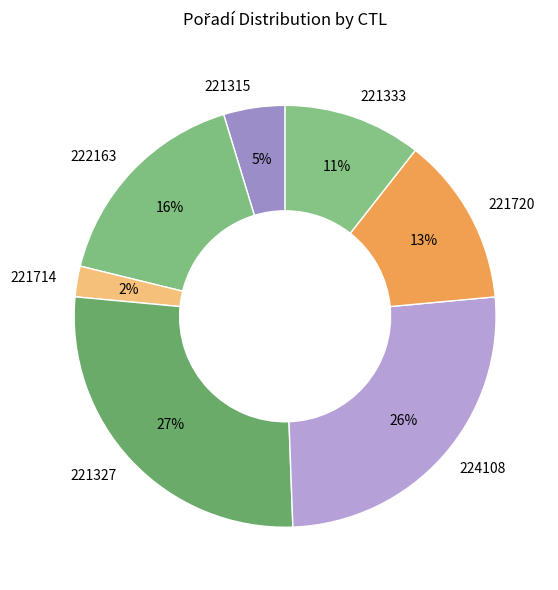

Approximately how many times larger is the value at 221315 compared to 221327?

0.2